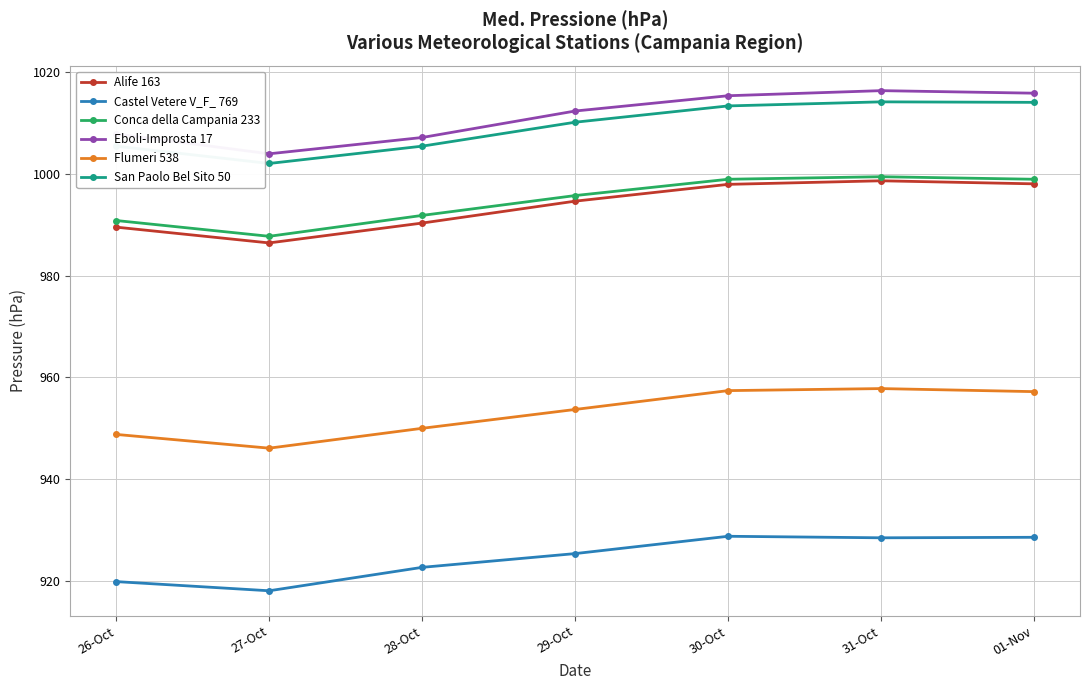

What is the difference between the highest and lowest values at 28-Oct?

84.4